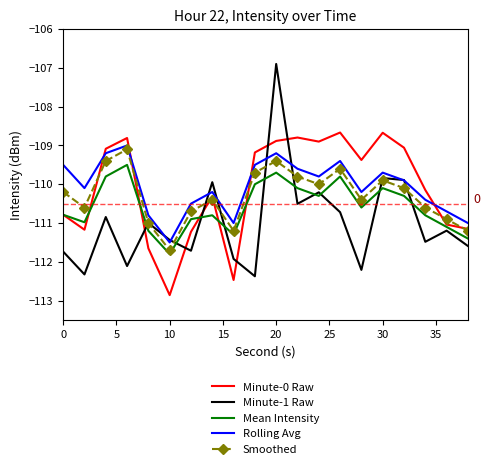

What are all the series names shown in the legend?

Minute-0 Raw, Minute-1 Raw, Mean Intensity, Rolling Avg, Smoothed